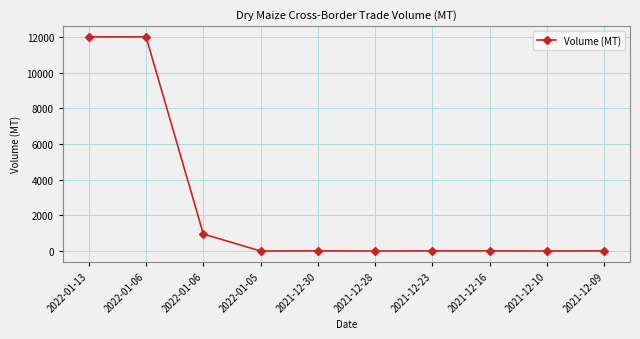

How many values are below 12?

3